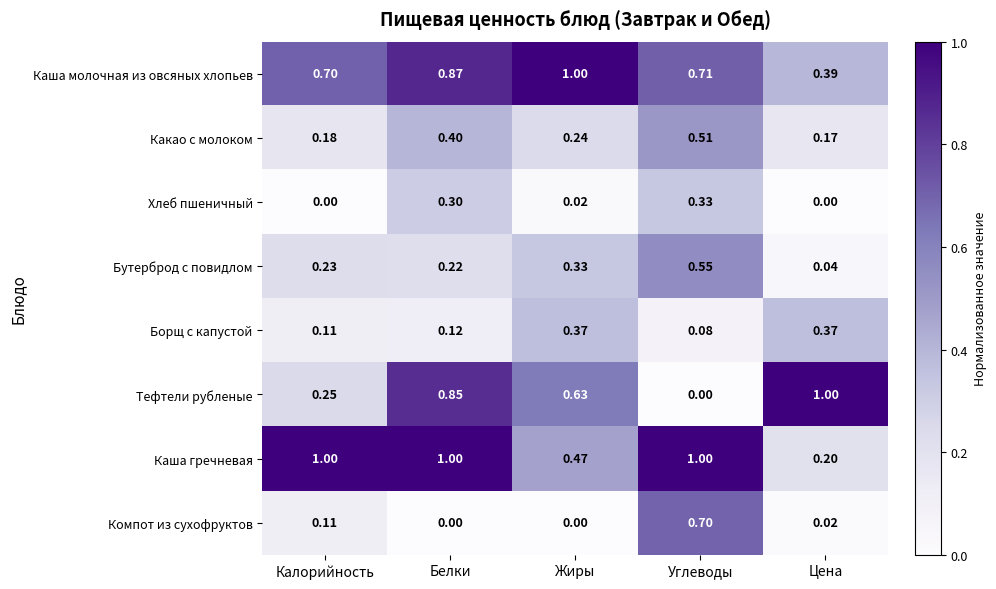

Between Белки and Жиры, which series saw the biggest shift?

Каша гречневая